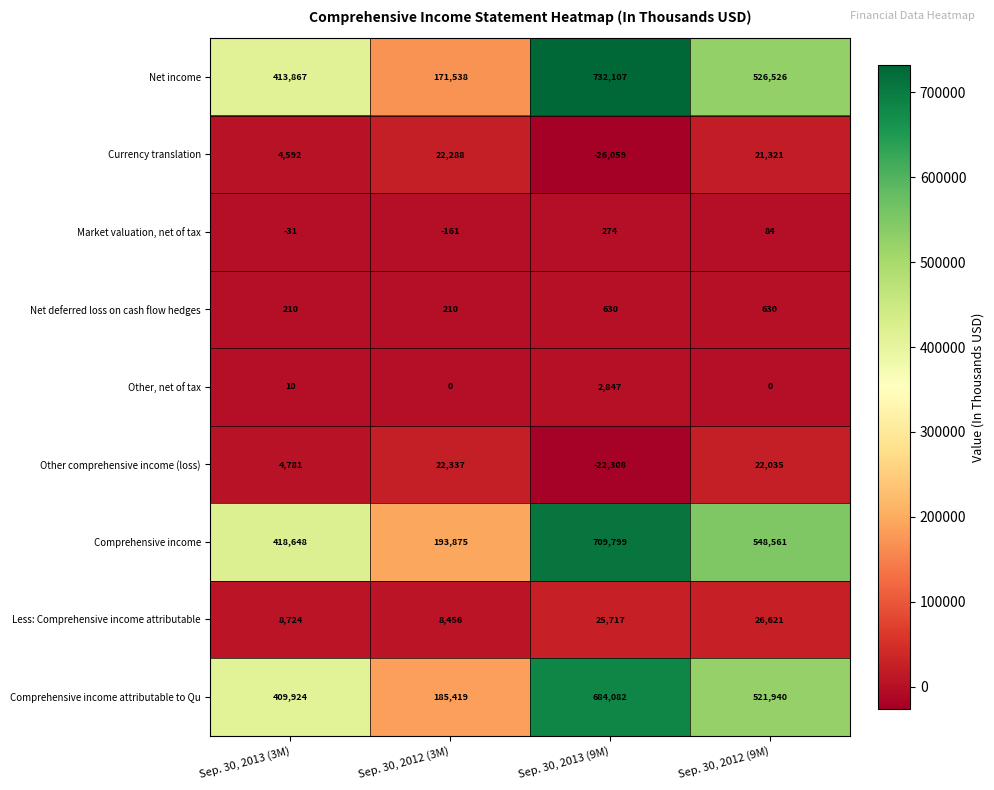

Where is Market valuation, net of tax nearest to the value 56?

Sep. 30, 2012 (9M)